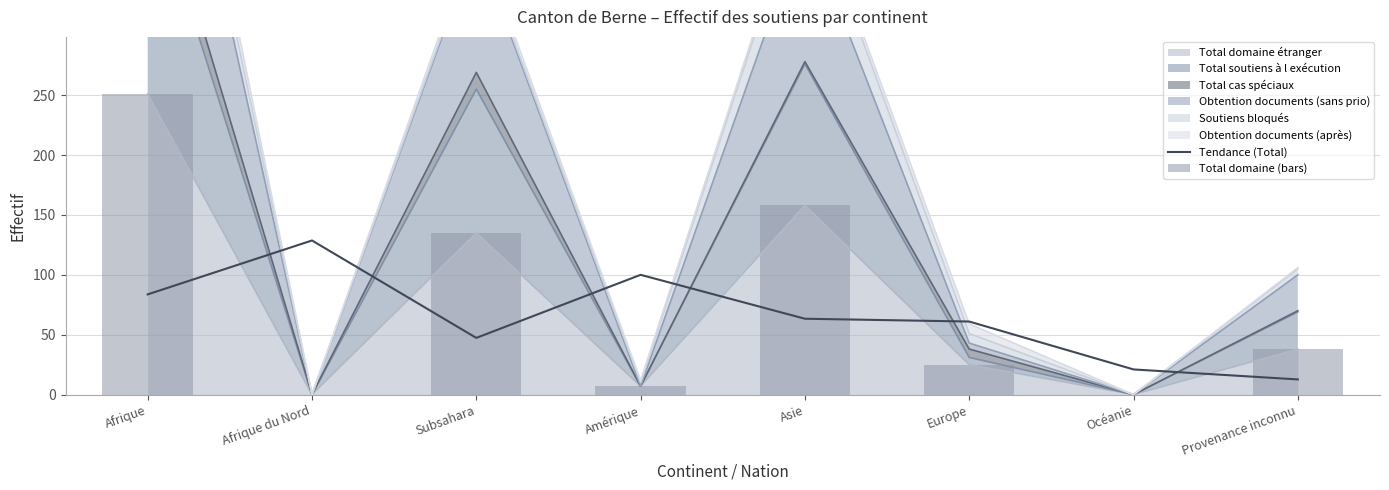

What position from the left is Océanie?

7